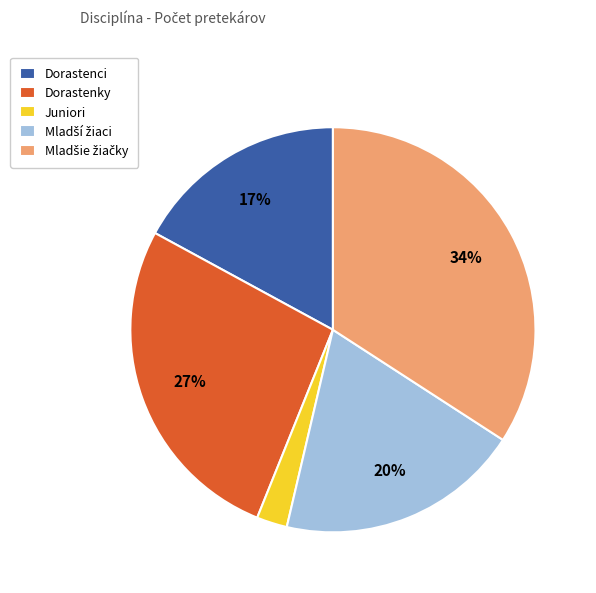

What is the smallest slice in the pie chart?

Juniori